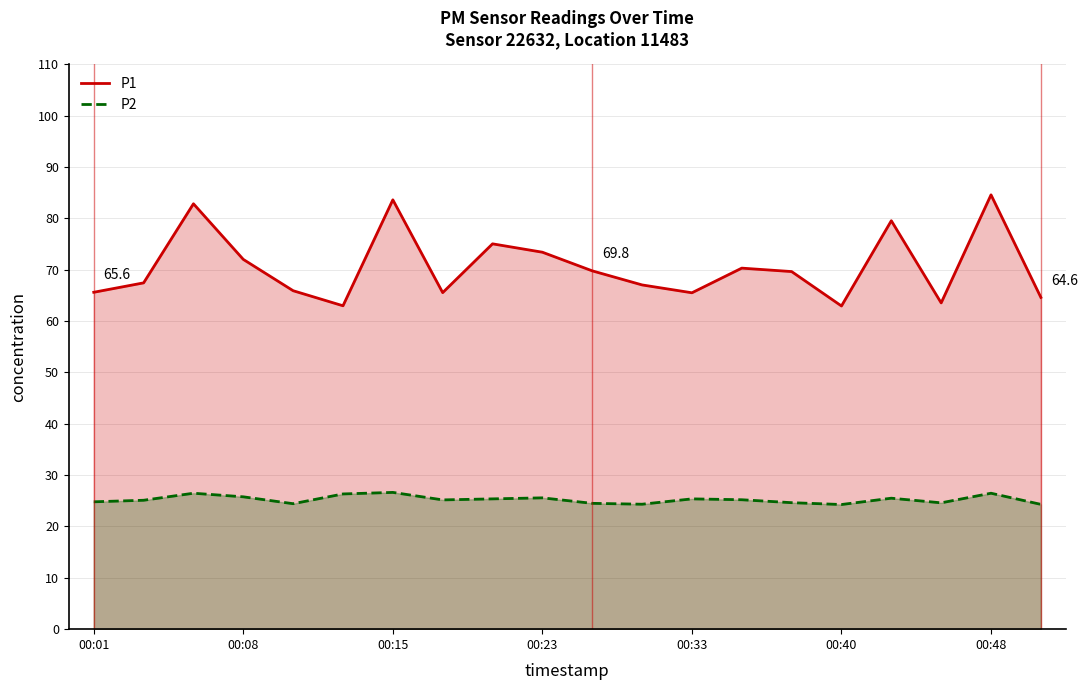

How many lines are shown in the chart?

2